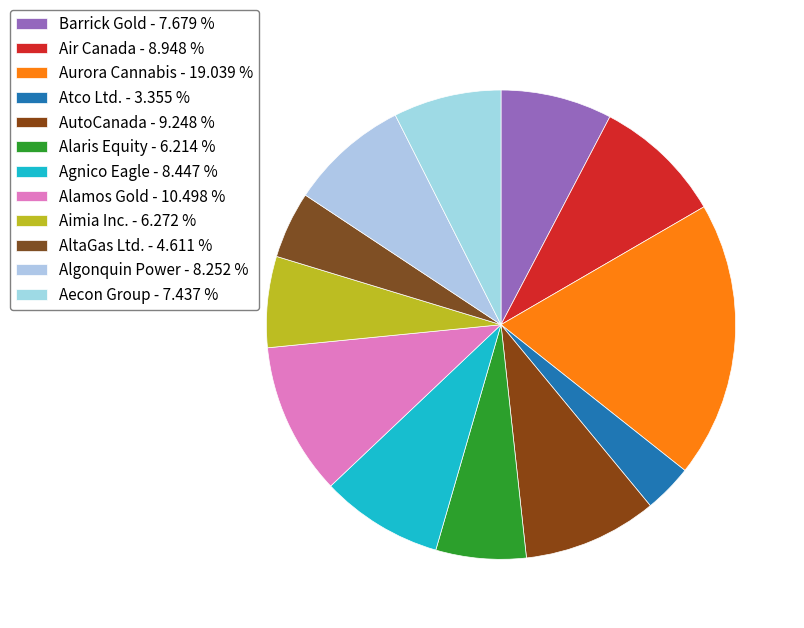

Which category has the smallest portion of the pie?

Atco Ltd.